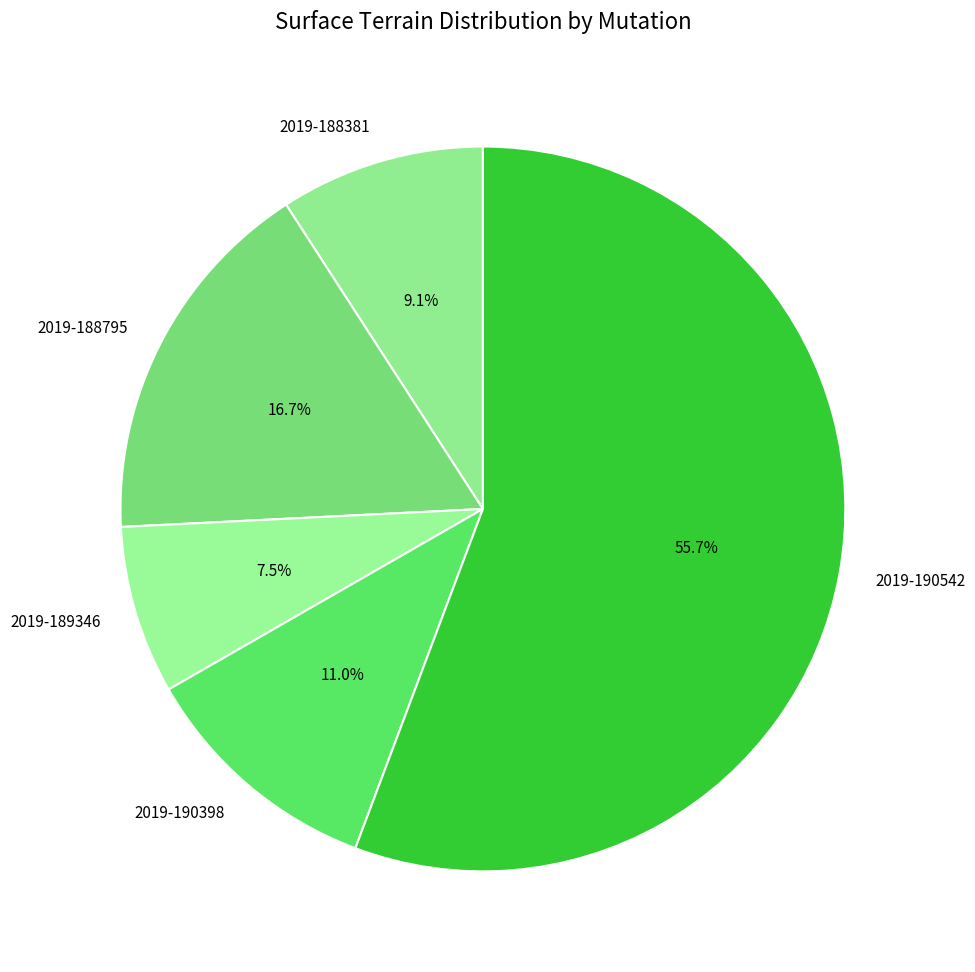

Is there a majority slice in this chart?

Yes